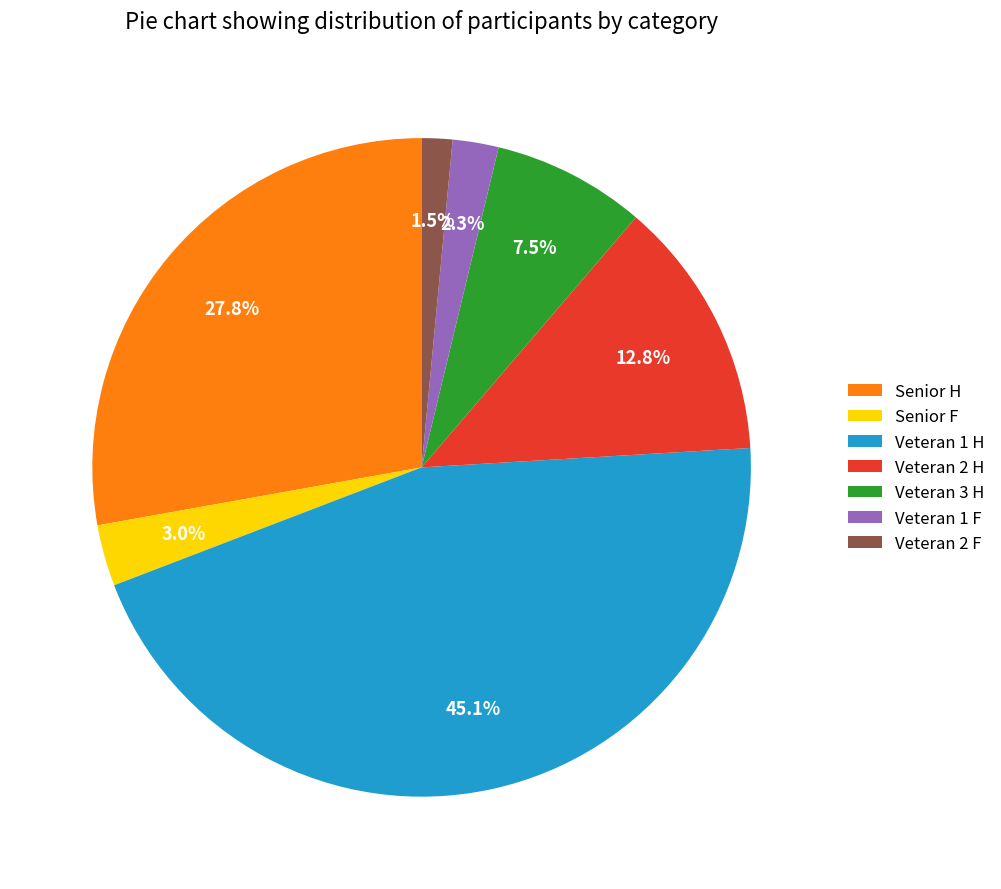

Is the sum of Veteran 2 F and Veteran 3 H greater than half?

No